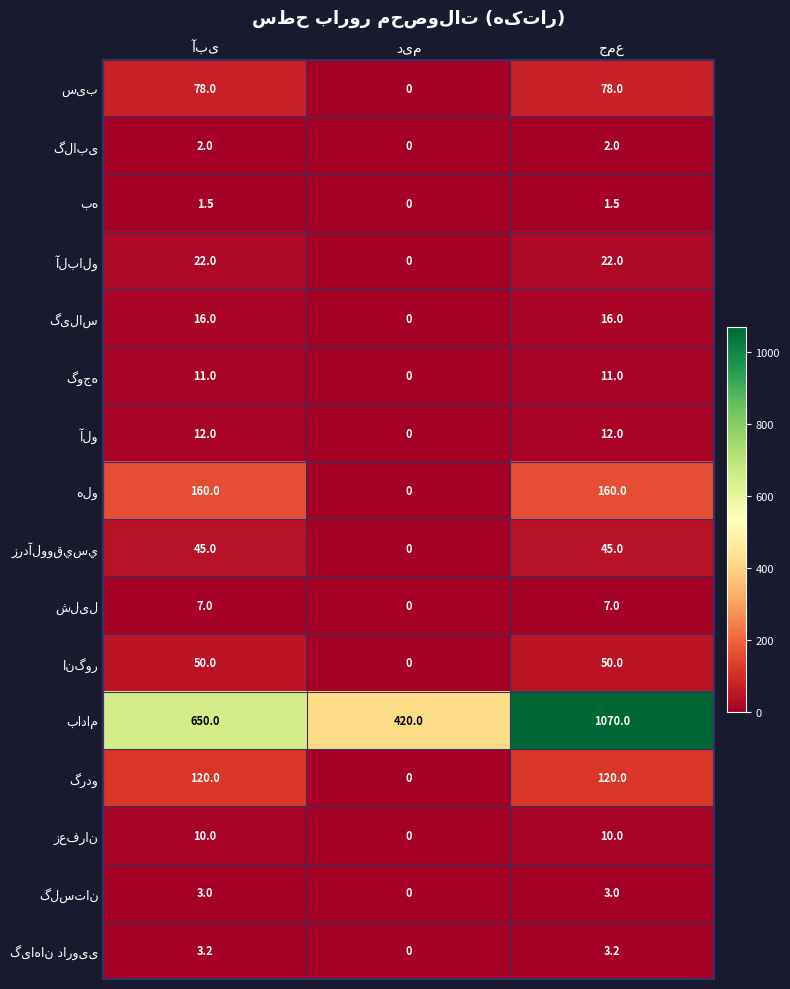

How many categories are shown in the chart?

3